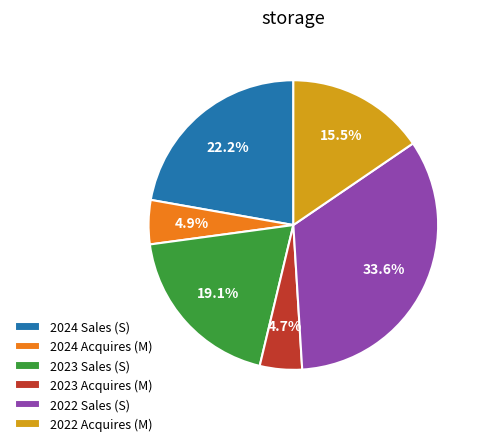

How many segments does this pie chart have?

6